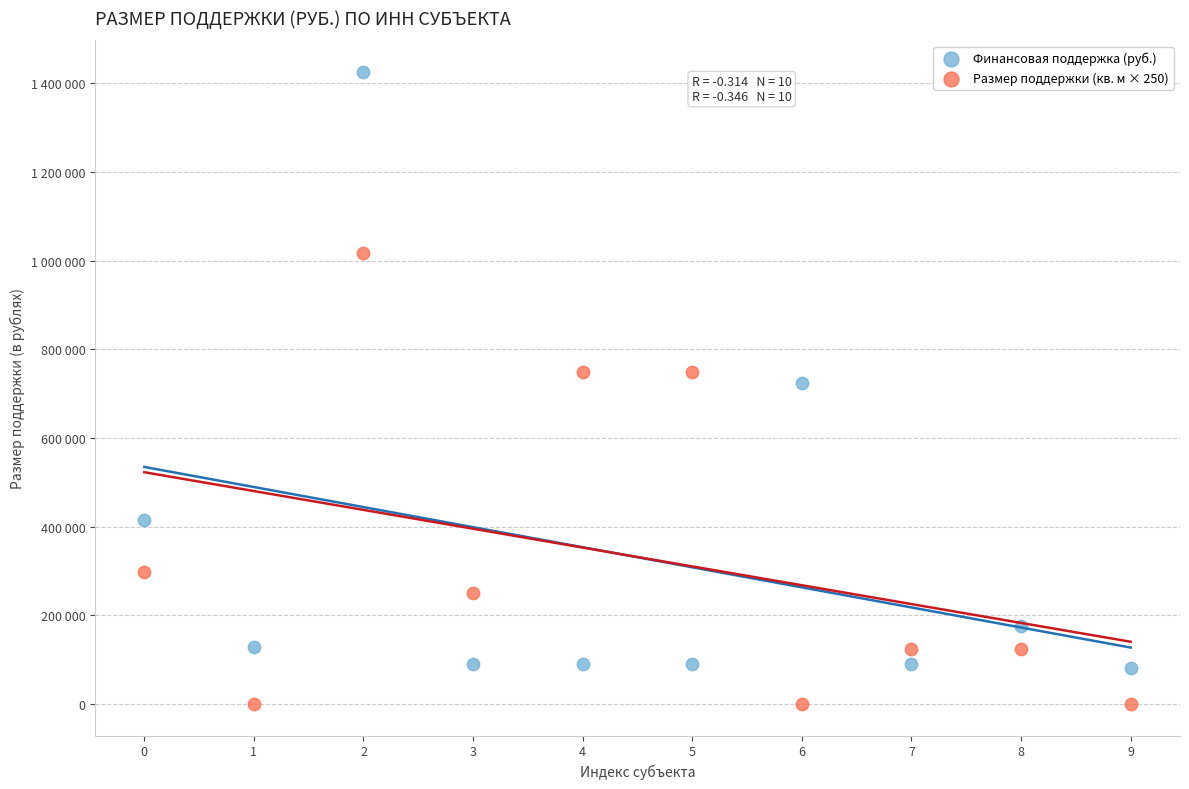

What are all the series names shown in the legend?

Финансовая поддержка (руб.), Размер поддержки (кв. м × 250)